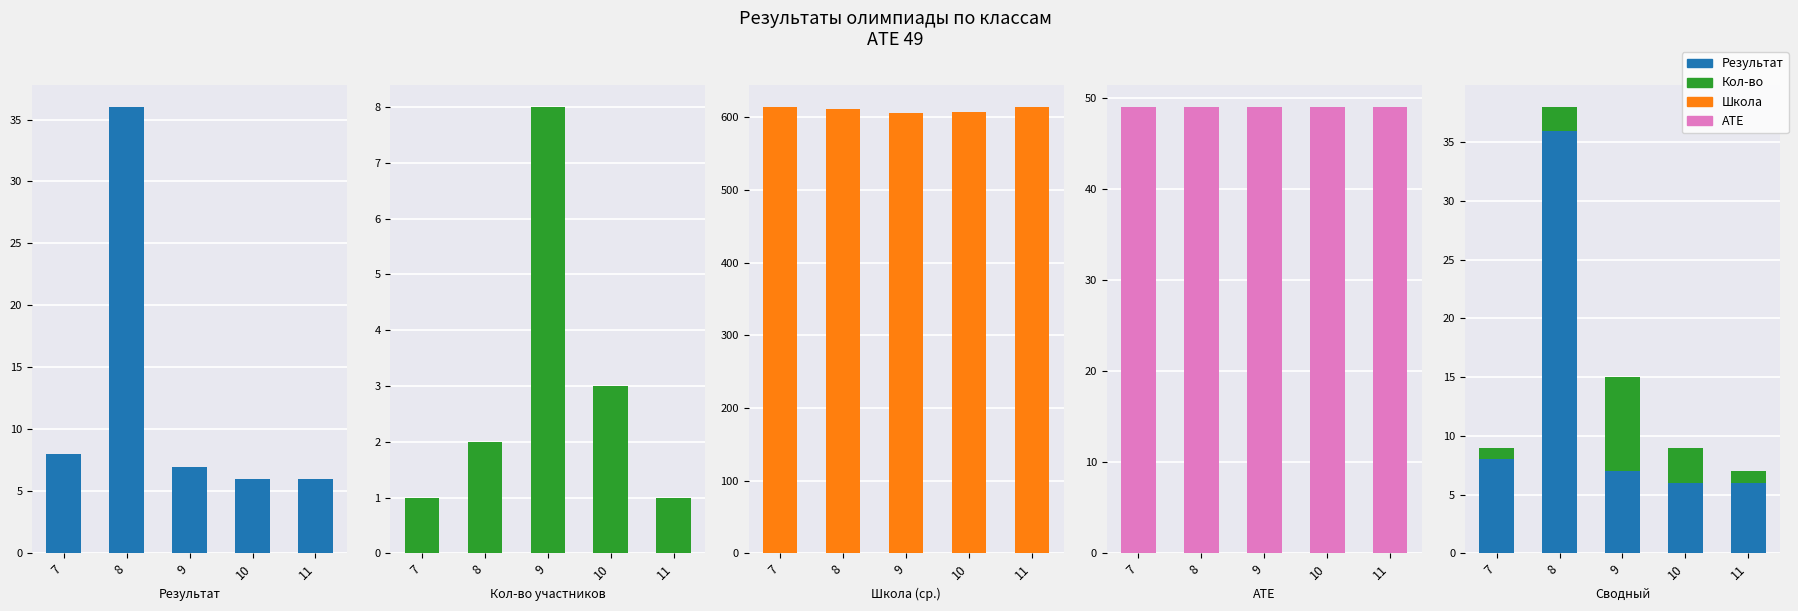

Reading left to right, what are all the values shown in this chart?

Результат: 8	36	7	6	6
Кол-во: 1	2	8	3	1
Школа: 614	611	606	607	614
АТЕ: 49	49	49	49	49